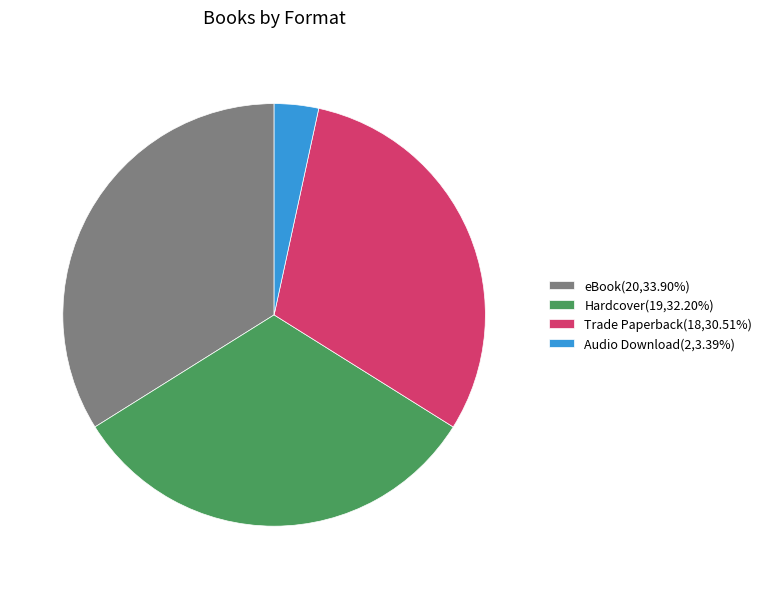

Is the sum of Trade Paperback(18,30.51%) and eBook(20,33.90%) greater than half?

Yes